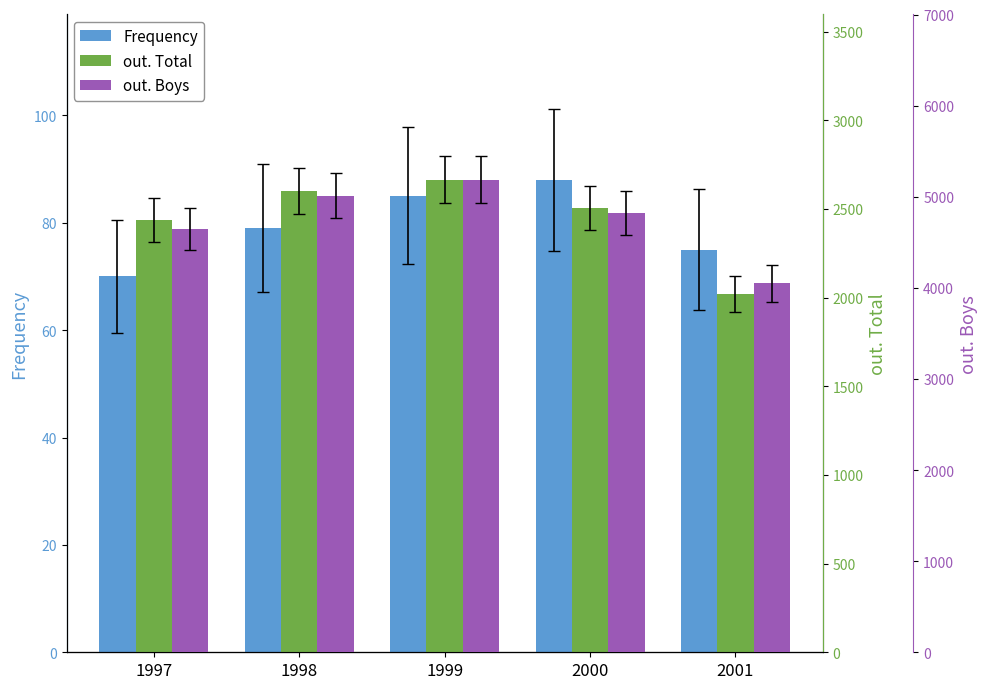

Rank the series at 2001 from lowest to highest value.

Frequency, out. Total, out. Boys